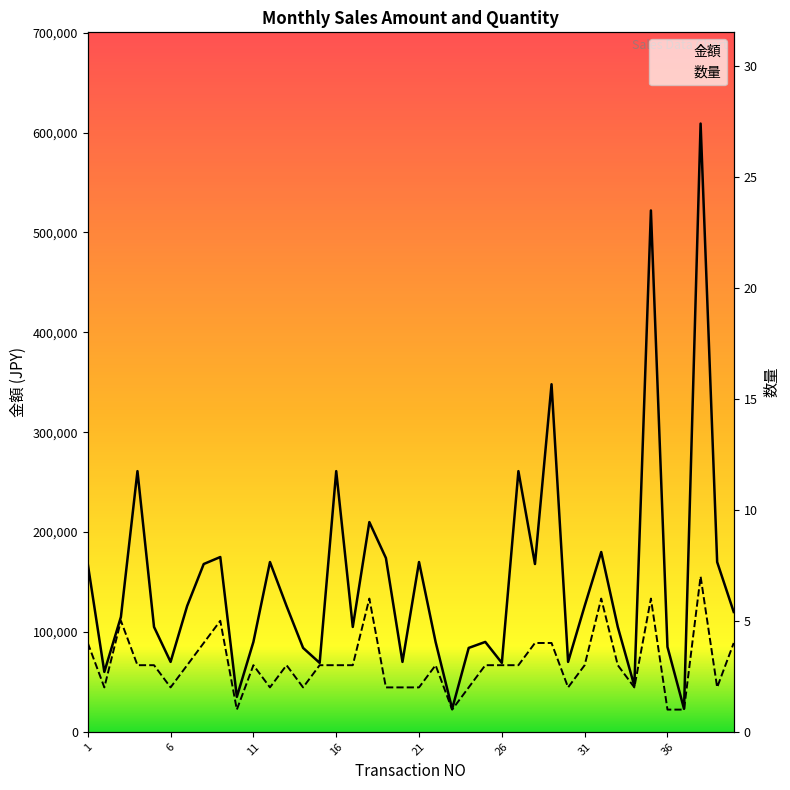

At which label is 数量 closest to 4?

1